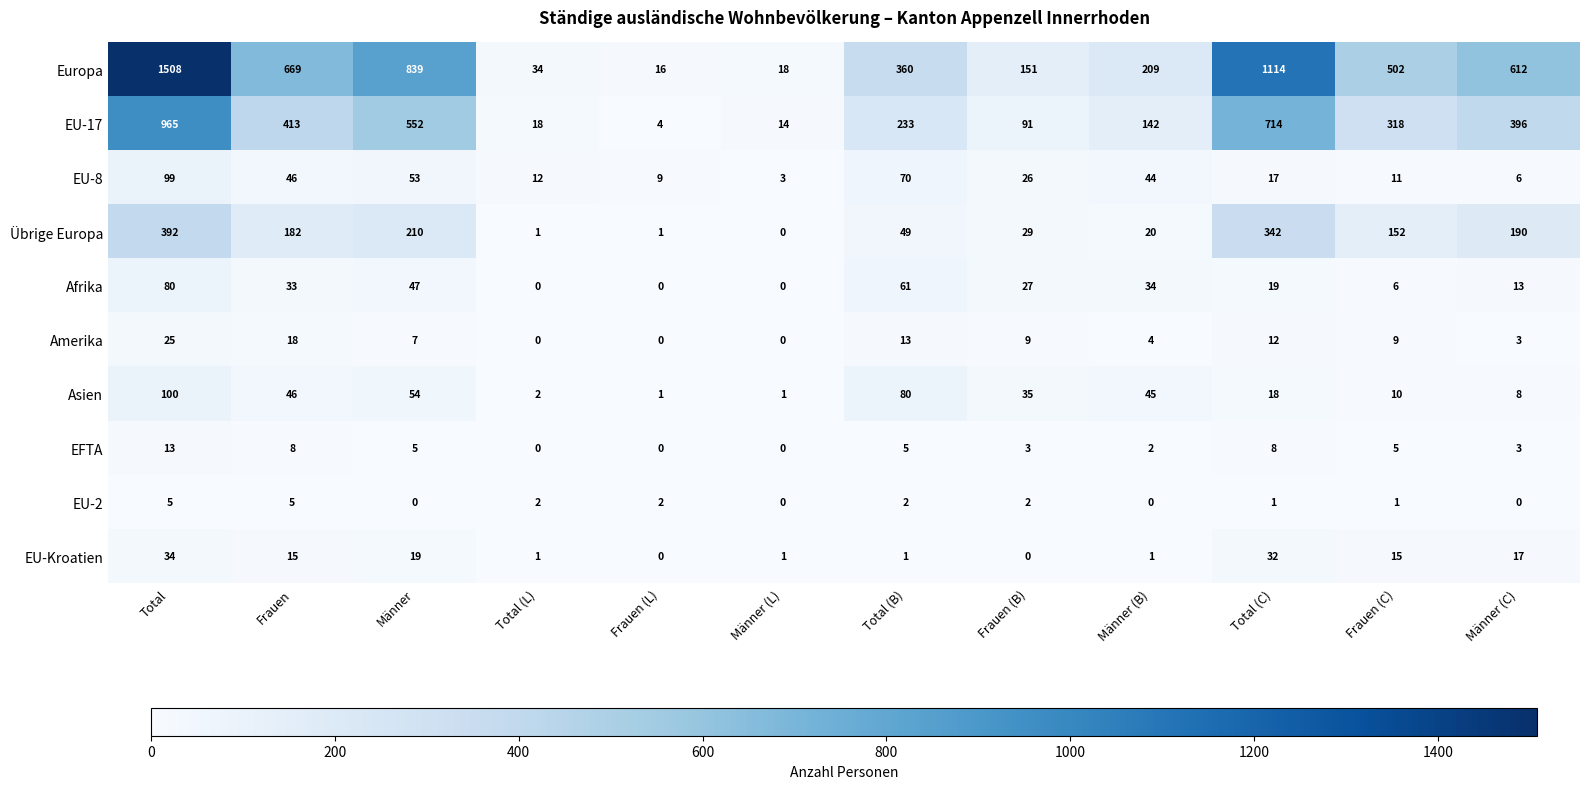

Which series changed the most between Männer (B) and Total (C)?

Europa